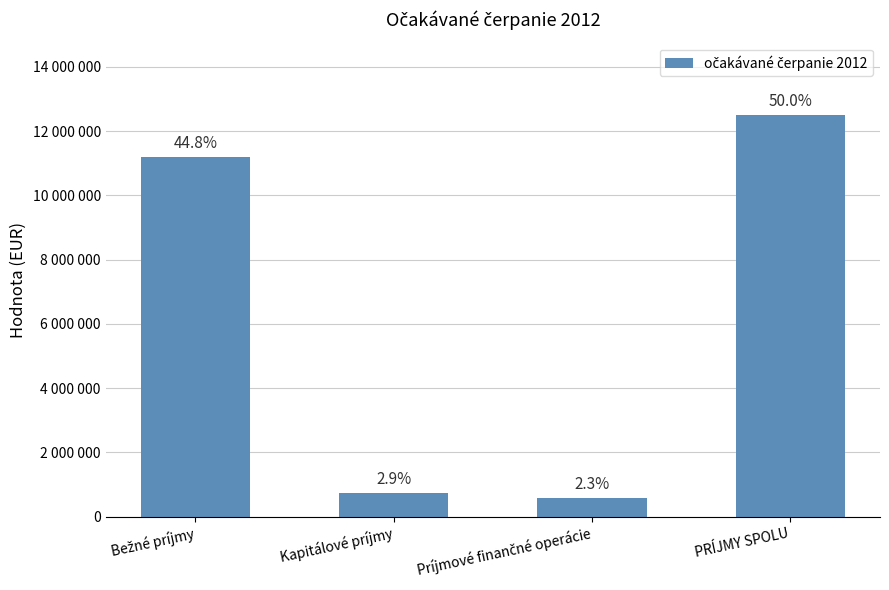

What is the change in value from Bežné príjmy to PRÍJMY SPOLU?

+1310668